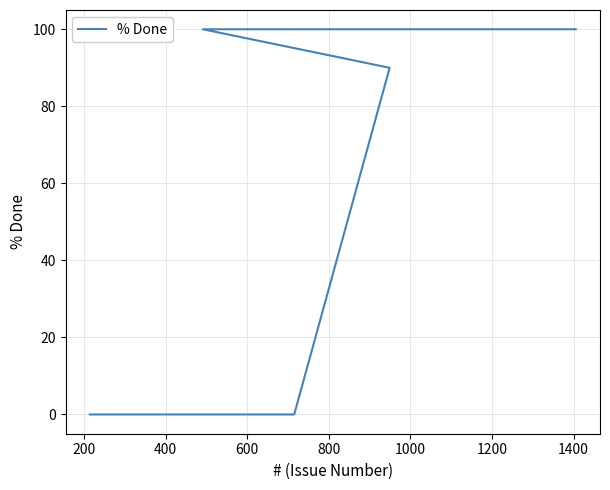

How many data points does each series have?

7